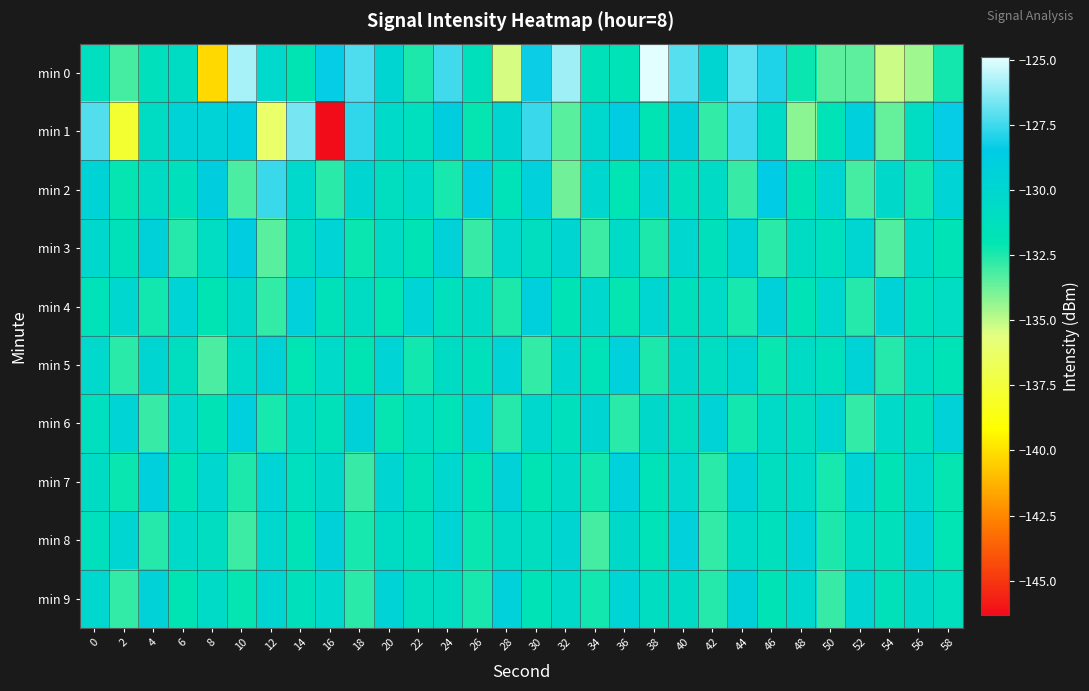

What is the total value across all series at 30?

-1303.0